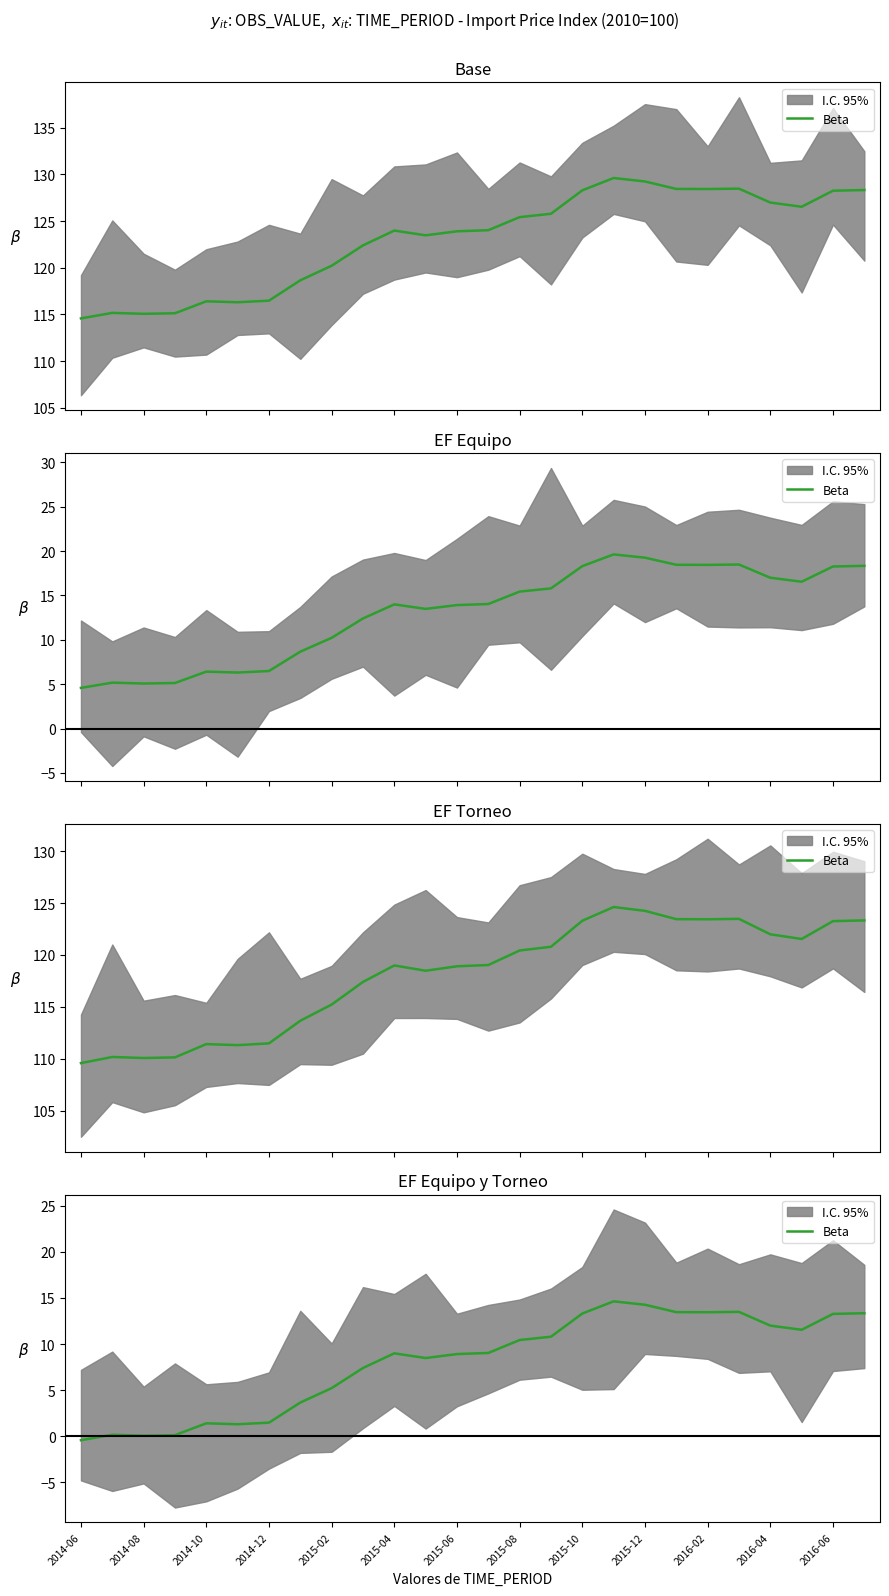

What is the difference between the values at 2015-08 and 2014-12?

9.0